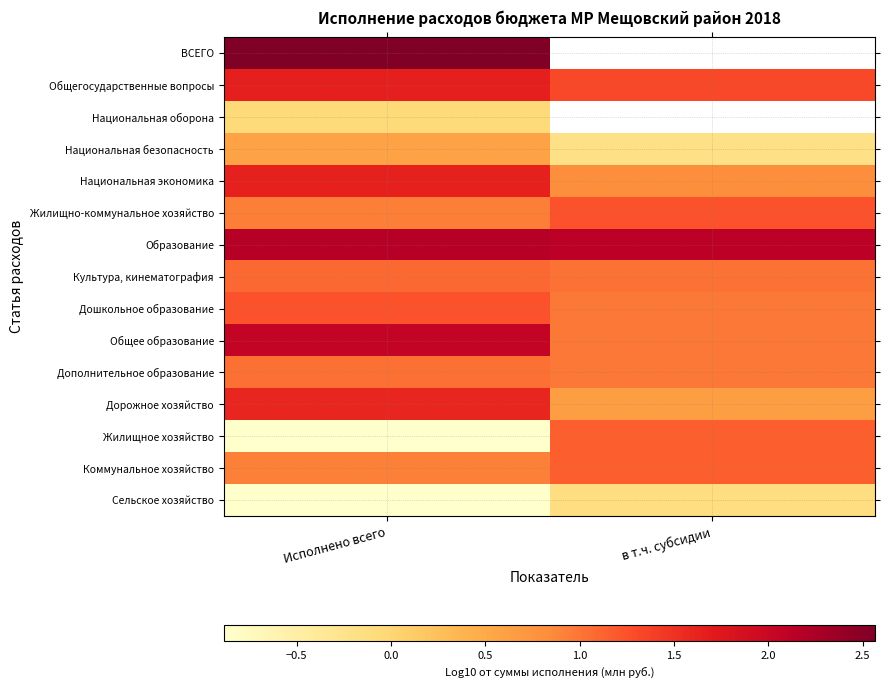

The value of Дополнительное образование at Исполнено всего is 0.5. True or false?

False